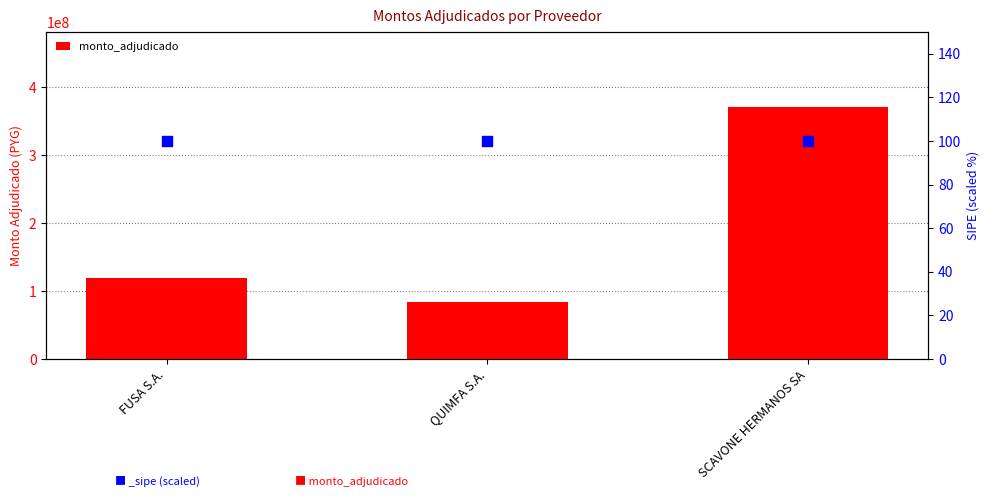

Between SCAVONE HERMANOS SA and QUIMFA S.A., which is larger?

SCAVONE HERMANOS SA